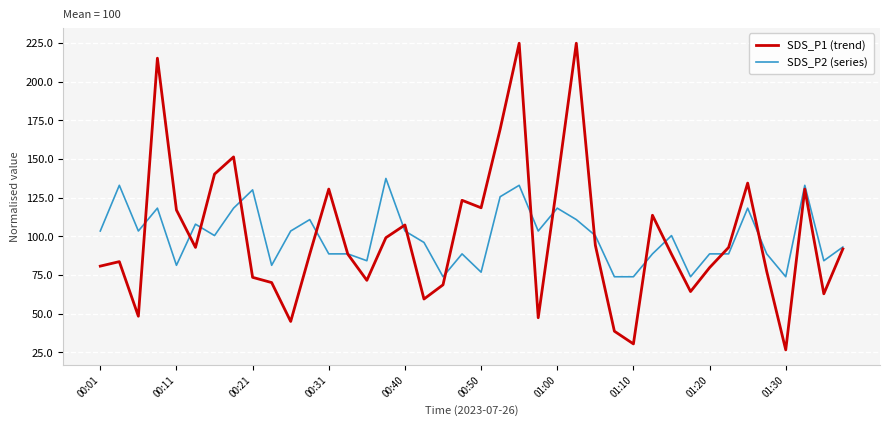

What is the greatest value displayed?

224.8